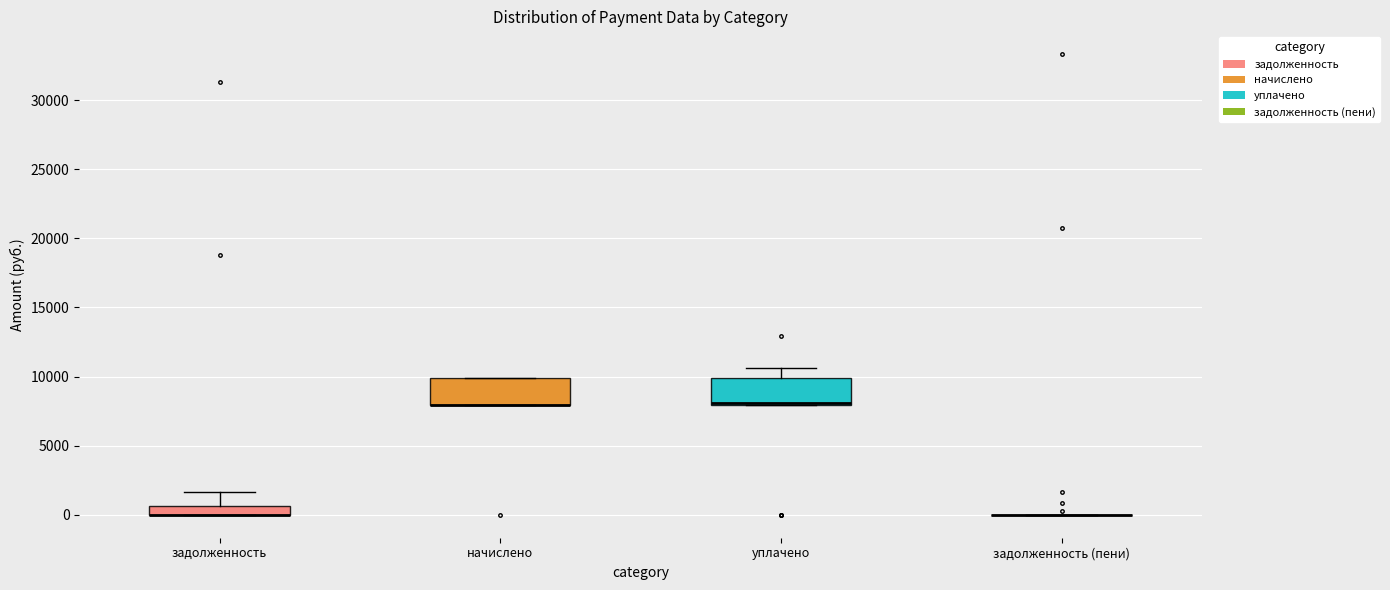

Where does the upper whisker of the box for задолженность end on the y-axis? The values are not printed on the chart, so give them approximately, as read against the axis.

1500